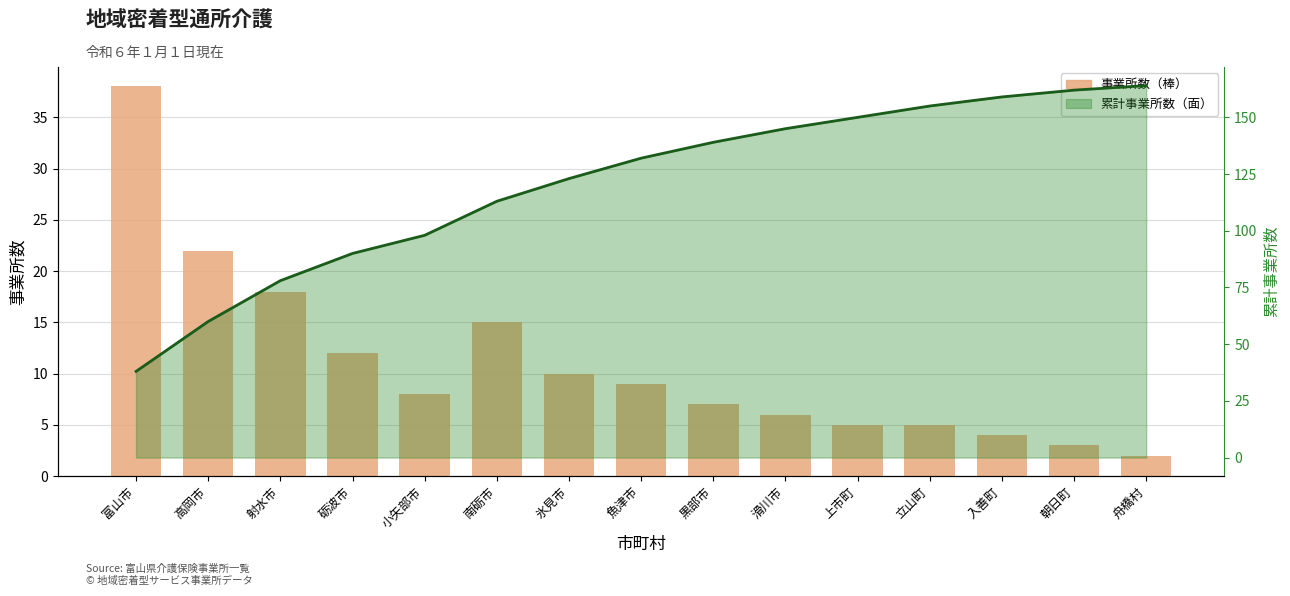

What is the minimum value for 累計（折れ線）?

38